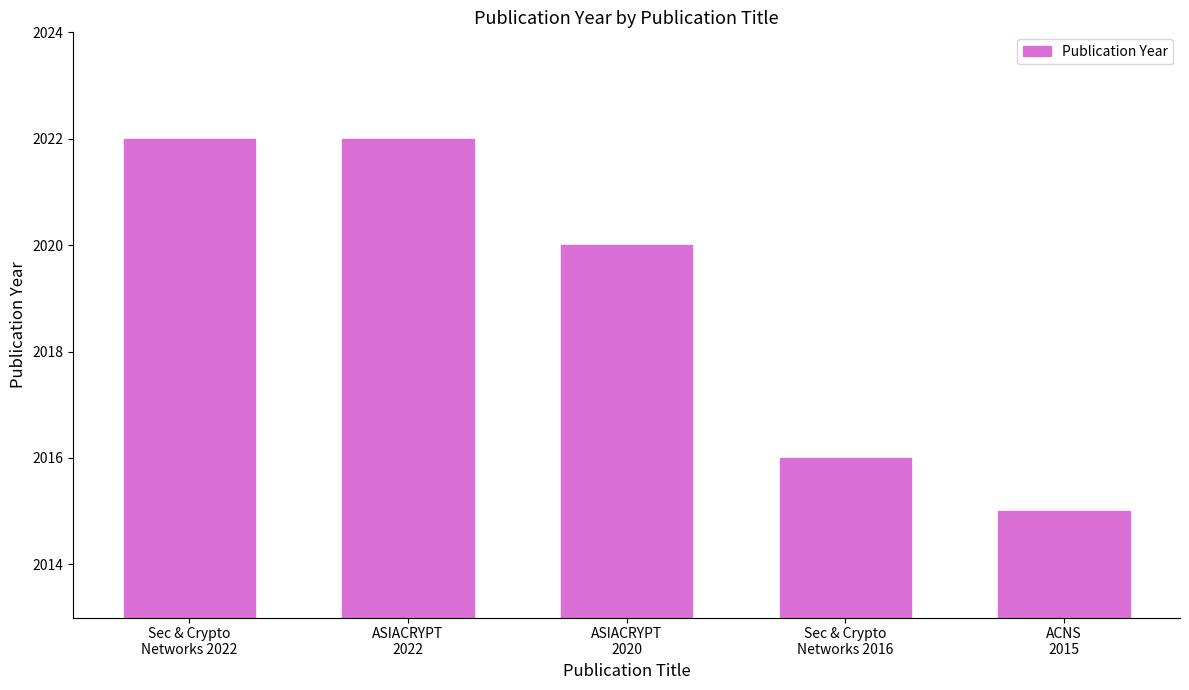

True or false: the data shows 2015 at ACNS
2015.

True